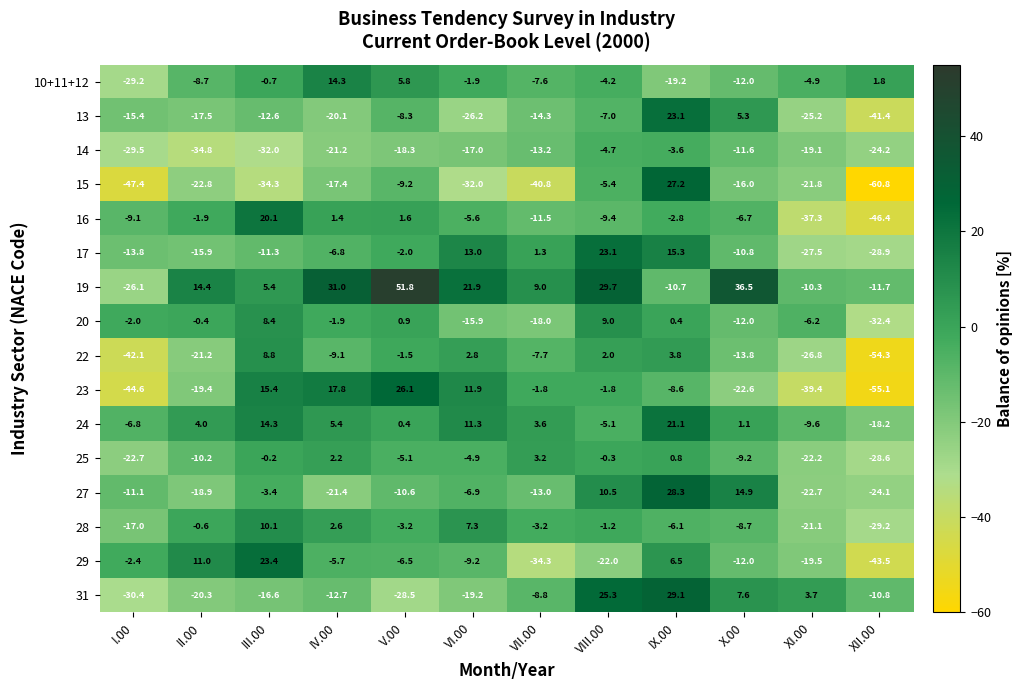

Where does the 20 series first go above -1?

II.00